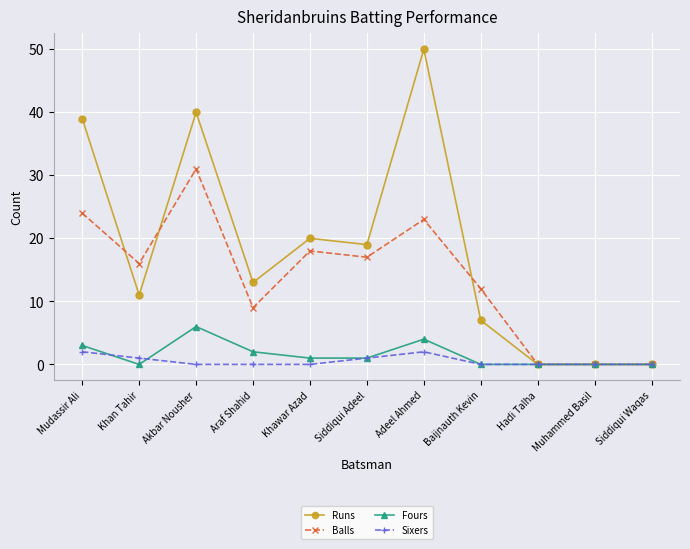

At which label does Runs reach its peak?

Adeel Ahmed